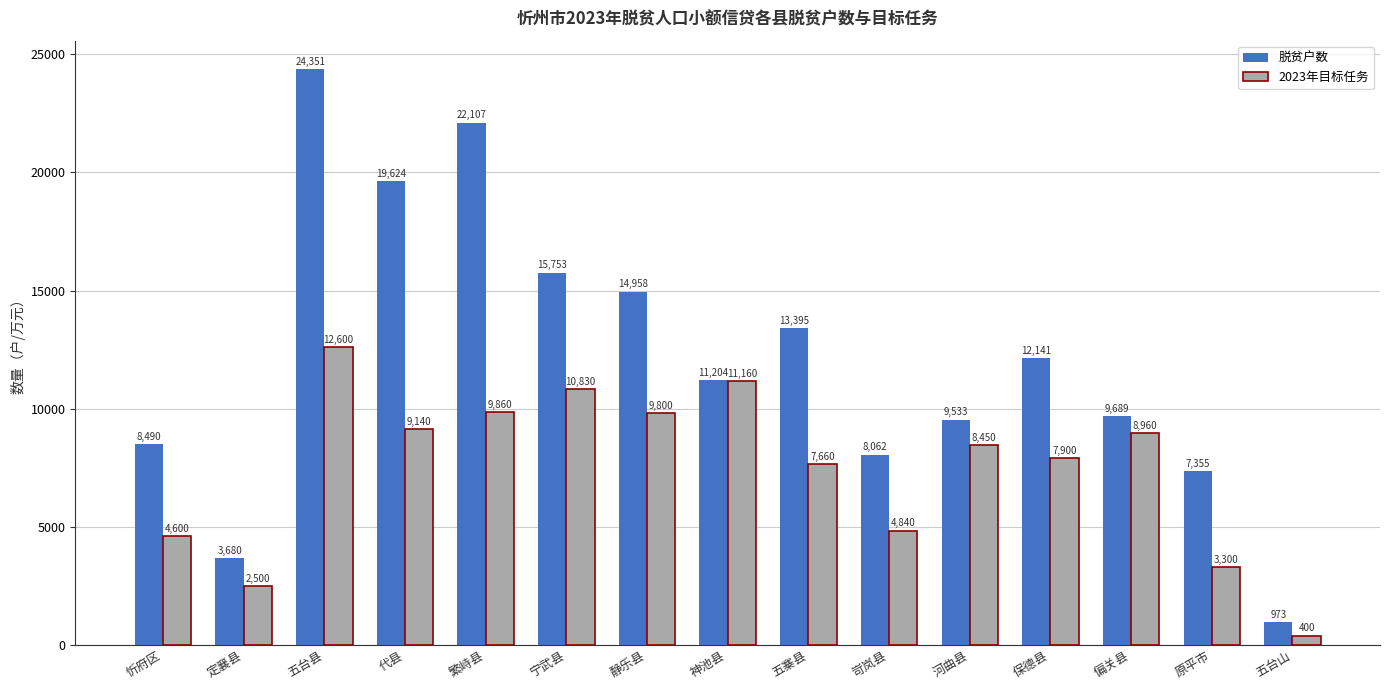

At 岢岚县, list the series in order from largest to smallest.

脱贫户数, 2023年目标任务